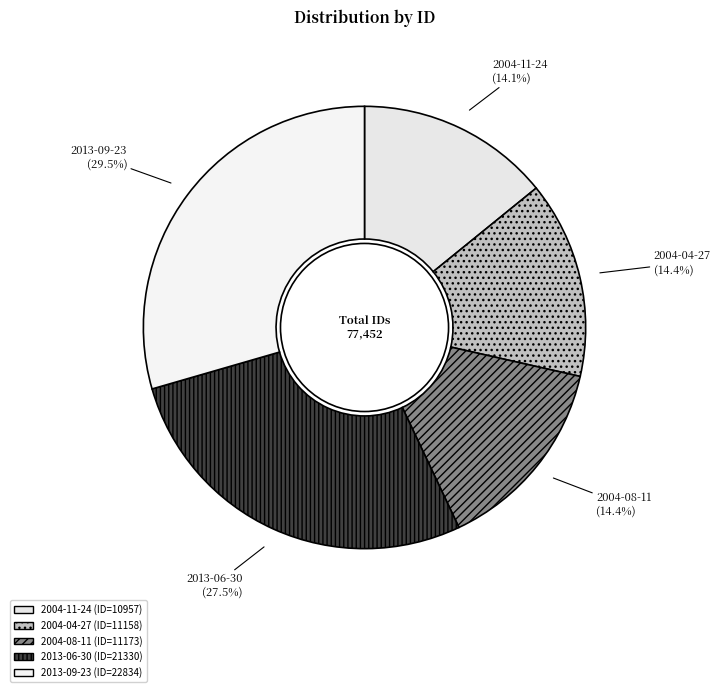

To the nearest percent, what is the difference between the largest and smallest slice percentages?

15%